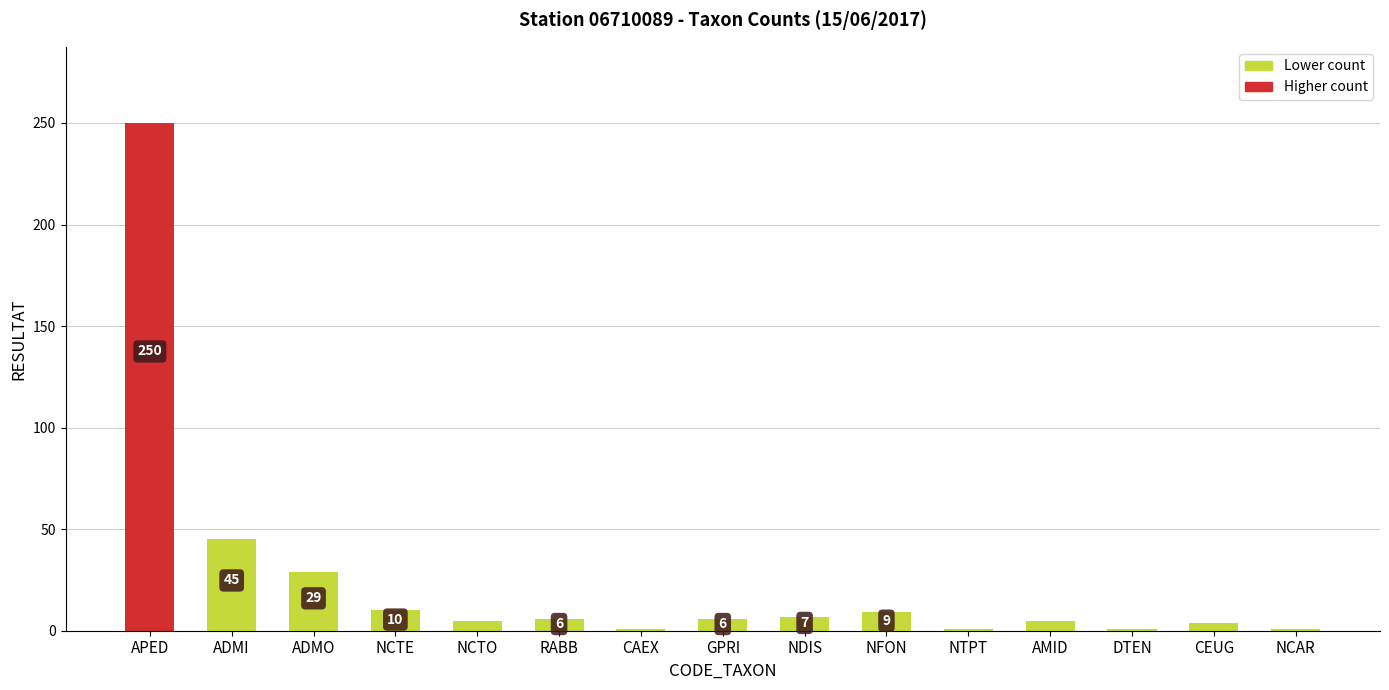

Where is the data nearest to the value 125?

ADMI